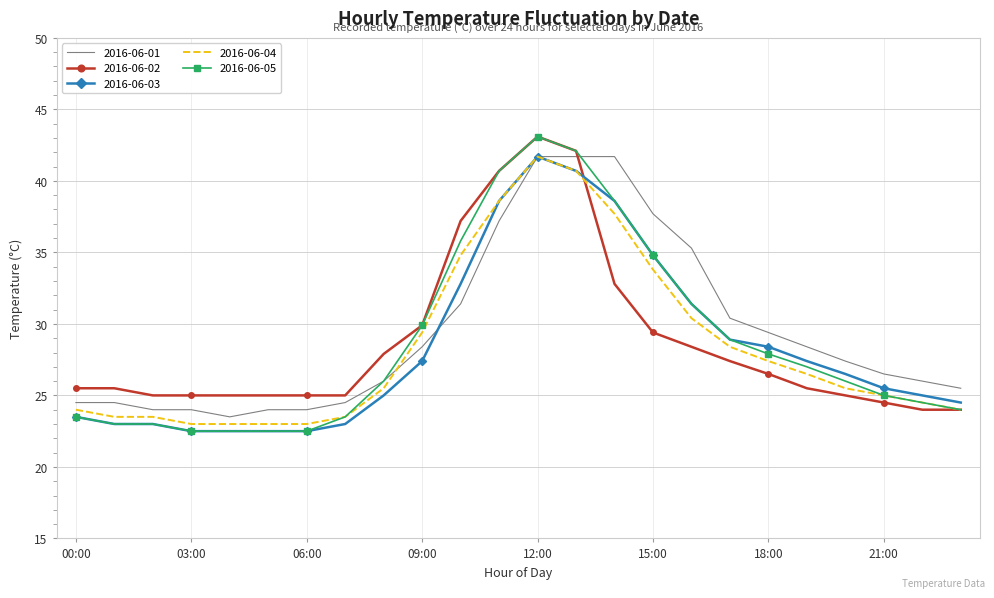

Which series has the widest spread of values?

2016-06-05